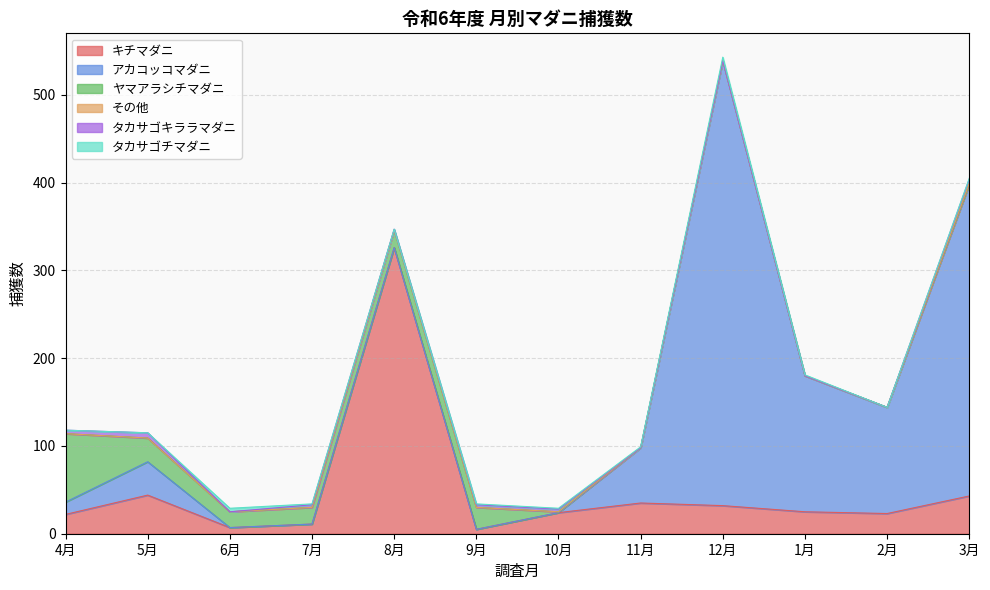

Reading right to left, extract all data points from this chart.

キチマダニ: 3月=43	2月=23	1月=25	12月=32	11月=35	10月=24	9月=5	8月=326	7月=11	6月=7	5月=44	4月=22
アカコッコマダニ: 3月=355	2月=121	1月=155	12月=507	11月=63	10月=0	9月=0	8月=0	7月=0	6月=0	5月=38	4月=14
ヤマアラシチマダニ: 3月=0	2月=0	1月=0	12月=0	11月=0	10月=1	9月=25	8月=20	7月=19	6月=18	5月=27	4月=78
その他: 3月=1	2月=0	1月=0	12月=0	11月=0	10月=0	9月=0	8月=0	7月=0	6月=0	5月=0	4月=0
タカサゴキララマダニ: 3月=5	2月=0	1月=0	12月=0	11月=0	10月=3	9月=3	8月=1	7月=3	6月=0	5月=6	4月=4
タカサゴチマダニ: 3月=1	2月=0	1月=1	12月=4	11月=1	10月=1	9月=1	8月=0	7月=1	6月=4	5月=0	4月=0